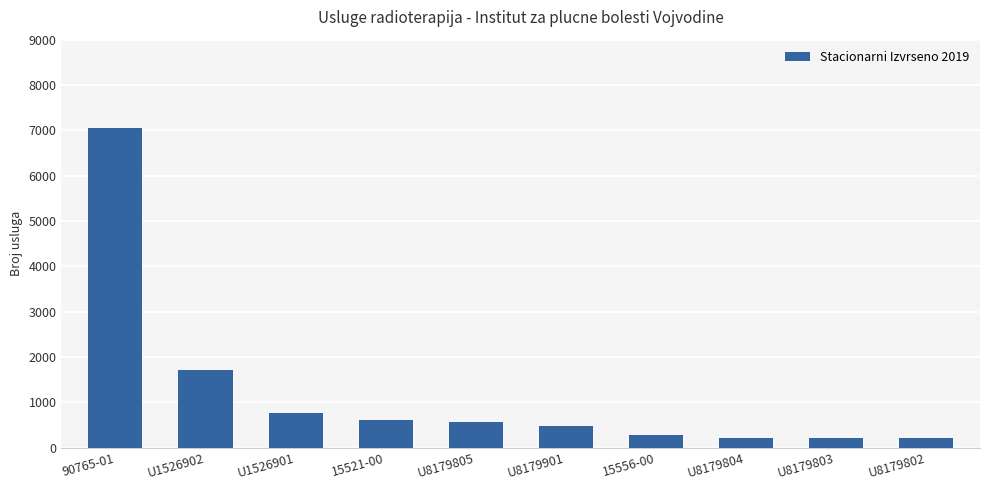

True or false: the data shows 844 at U1526902.

False